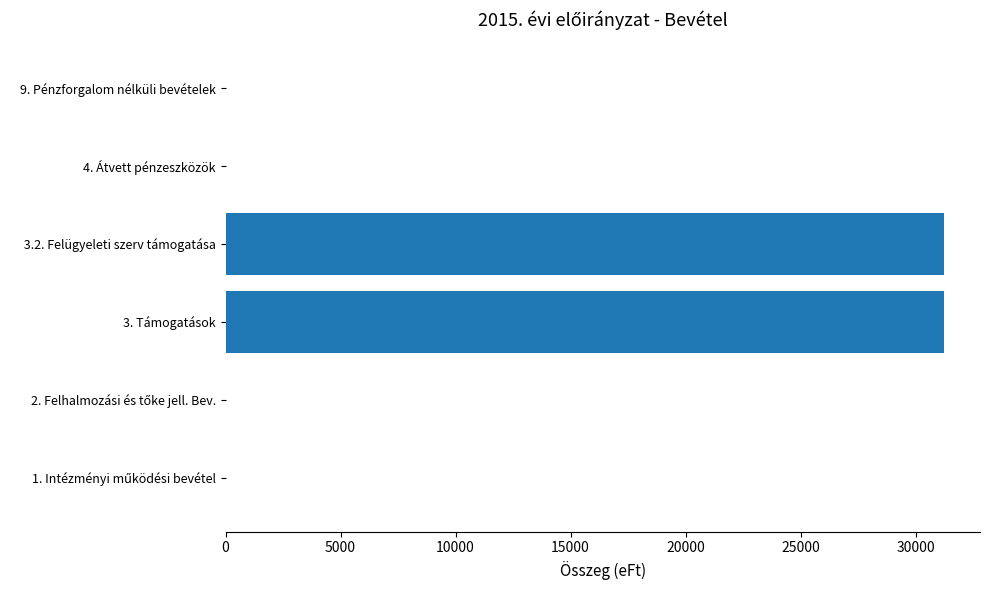

How many data points are above 0?

2